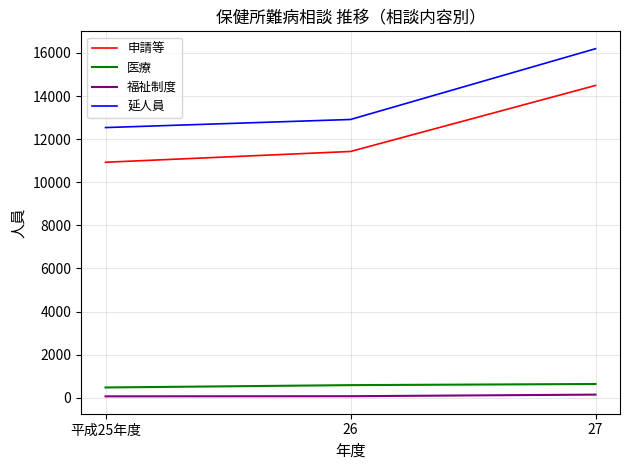

What is the difference between the maximum and minimum values in the 申請等 series?

3563